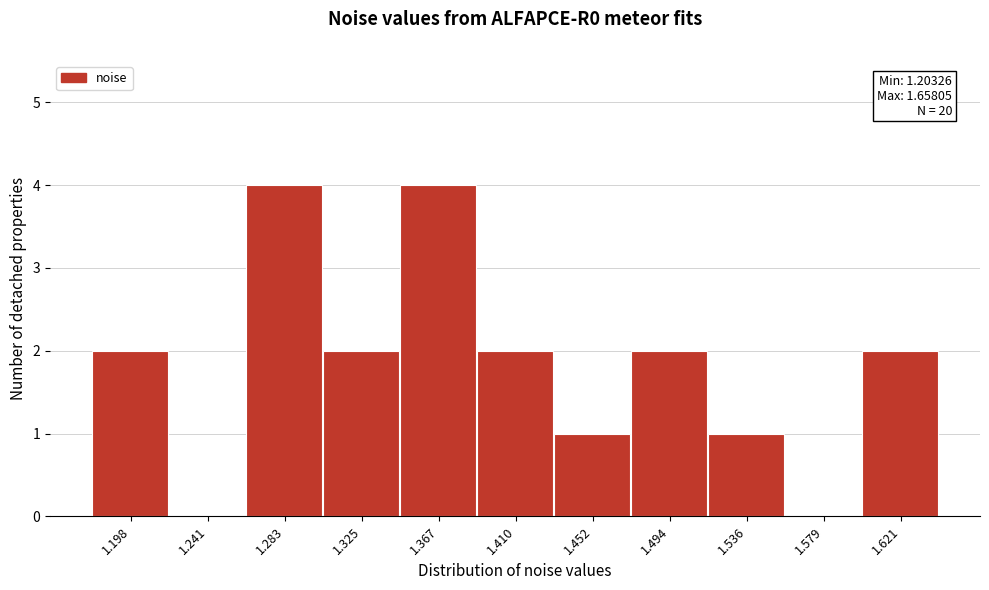

Reading left to right, extract all data points from this chart.

1.198=2	1.241=0	1.283=4	1.325=2	1.367=4	1.410=2	1.452=1	1.494=2	1.536=1	1.579=0	1.621=2